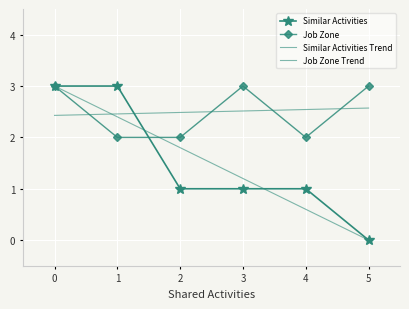

Is it true that Similar Activities Trend equals 0.6 at 4?

True